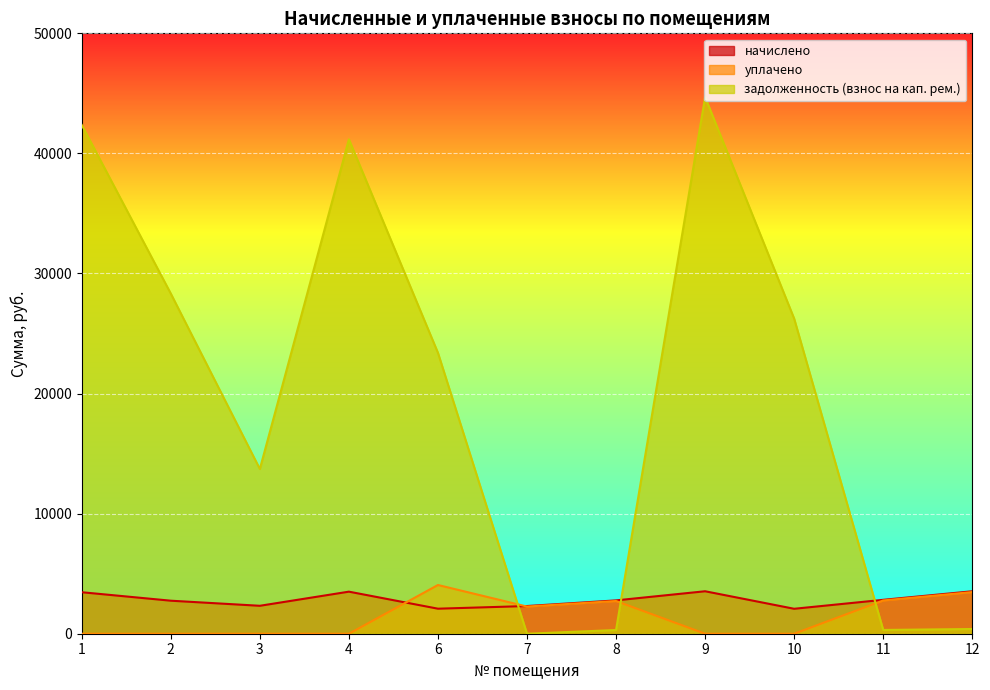

How many data points in начислено are less than 2776?

5